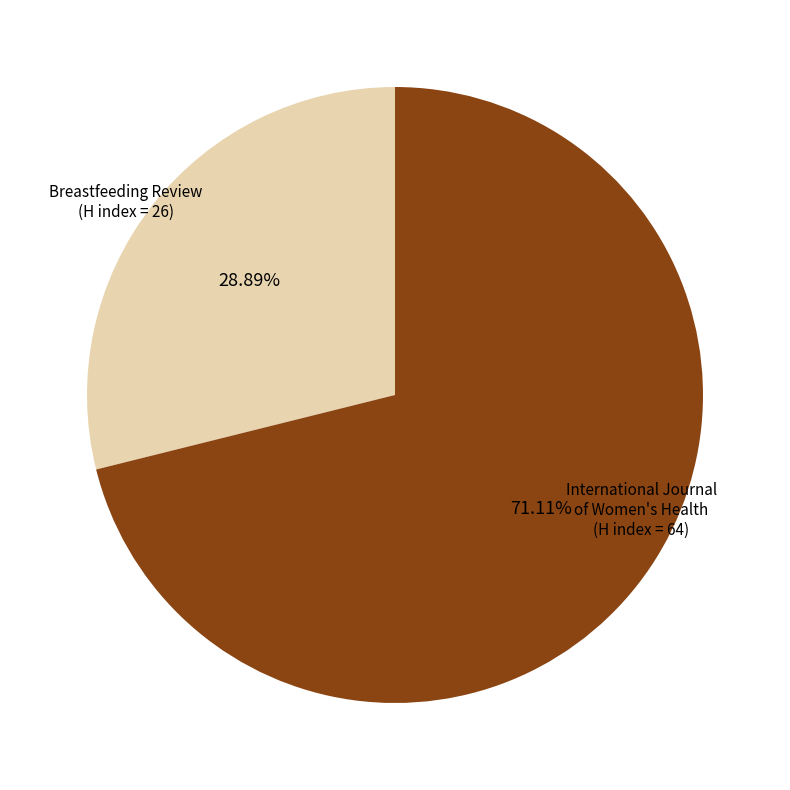

What percentage do International Journal of Women's Health and Breastfeeding Review together represent?

100.0%